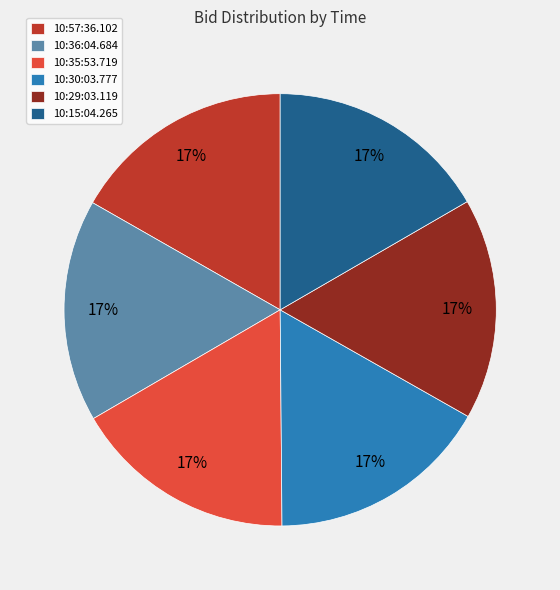

Do 10:15:04.265 and 10:36:04.684 together represent more than half of the pie?

No